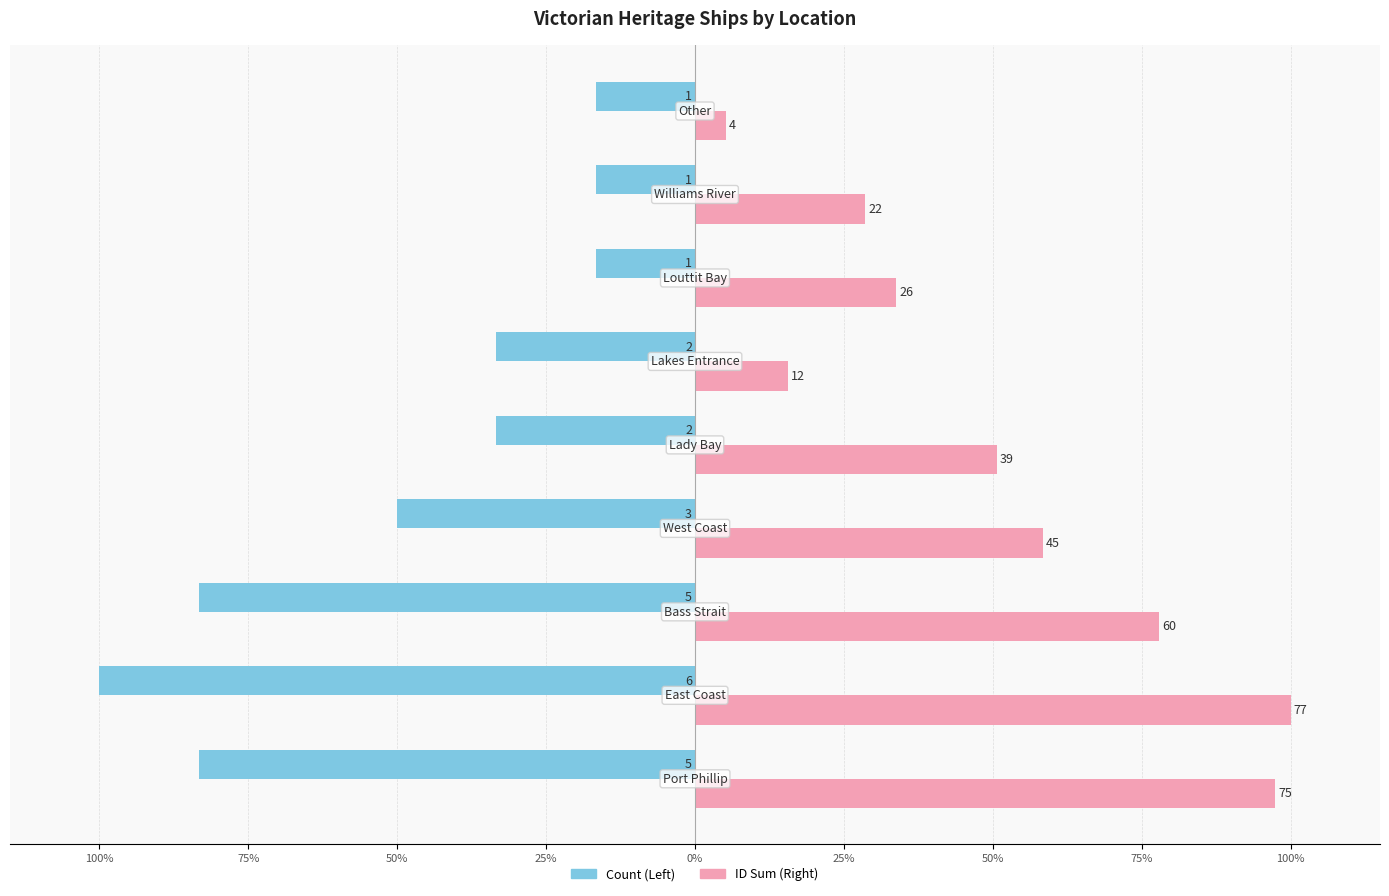

What are all the series names shown in the legend?

Count (Left), ID Sum (Right)